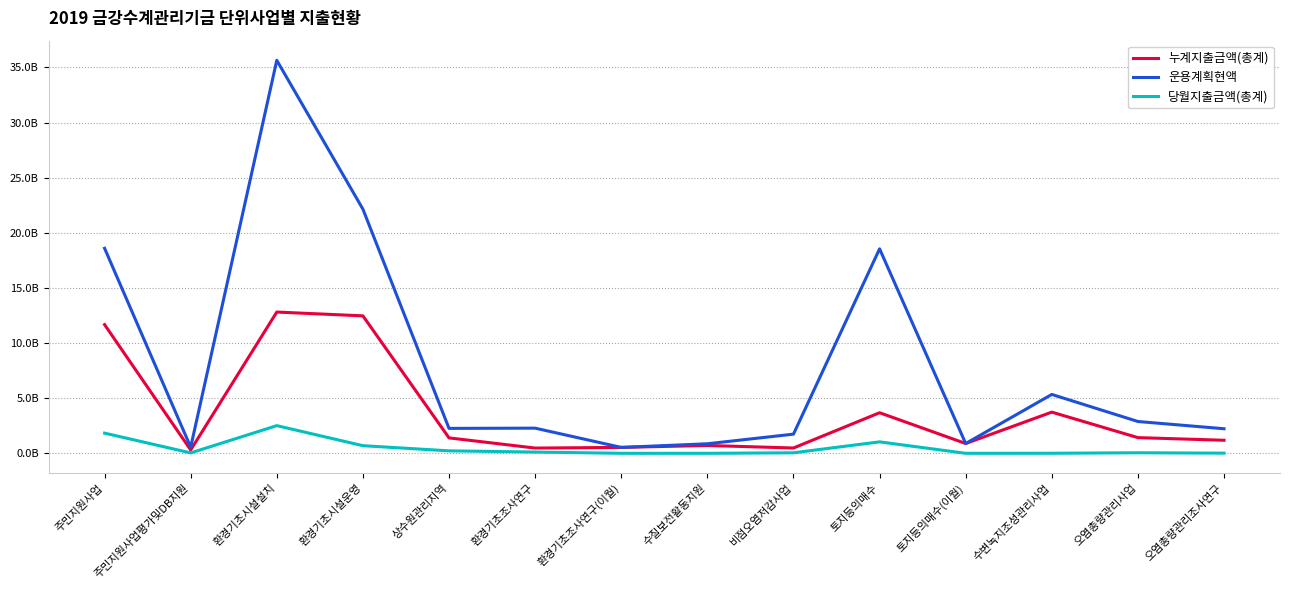

Does the chart display data point markers on the line(s)?

No